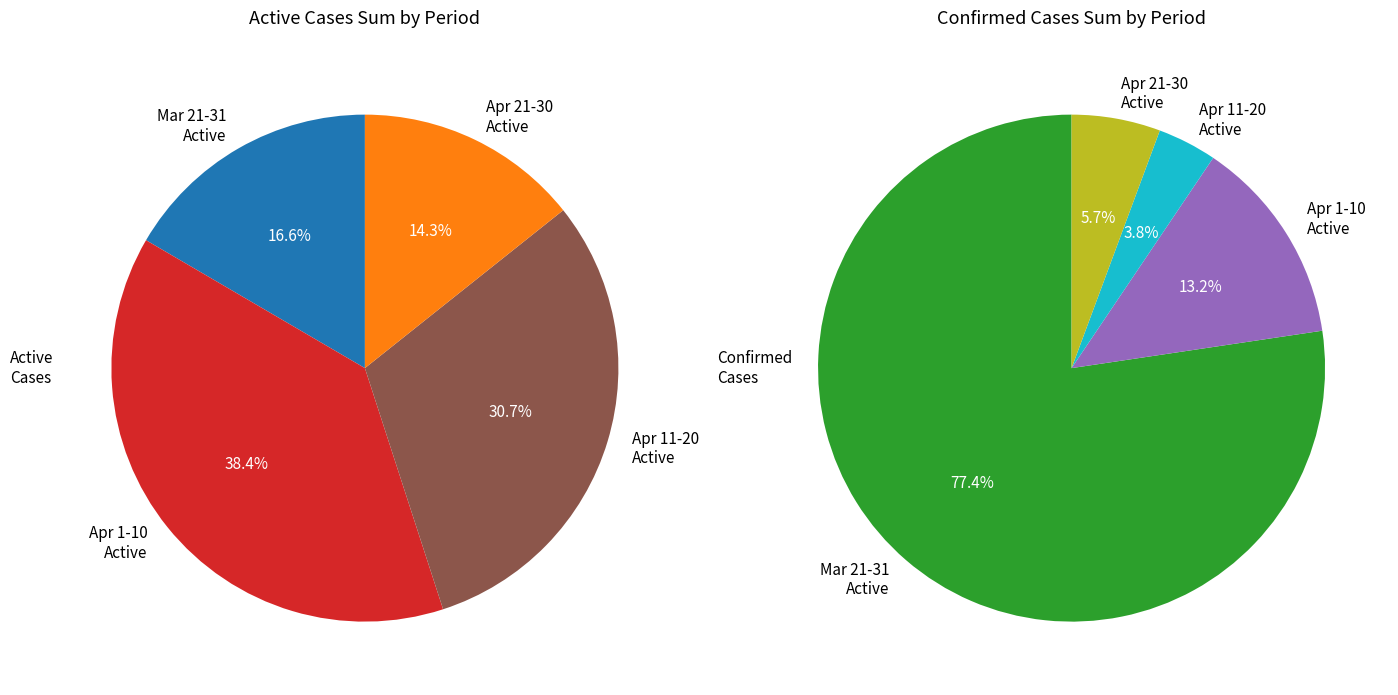

Does 17 represent more than half of the total?

No